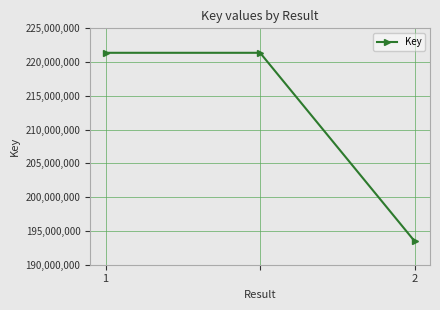

Reading right to left, transcribe all the data shown in this chart.

193494475	221377757	221377757